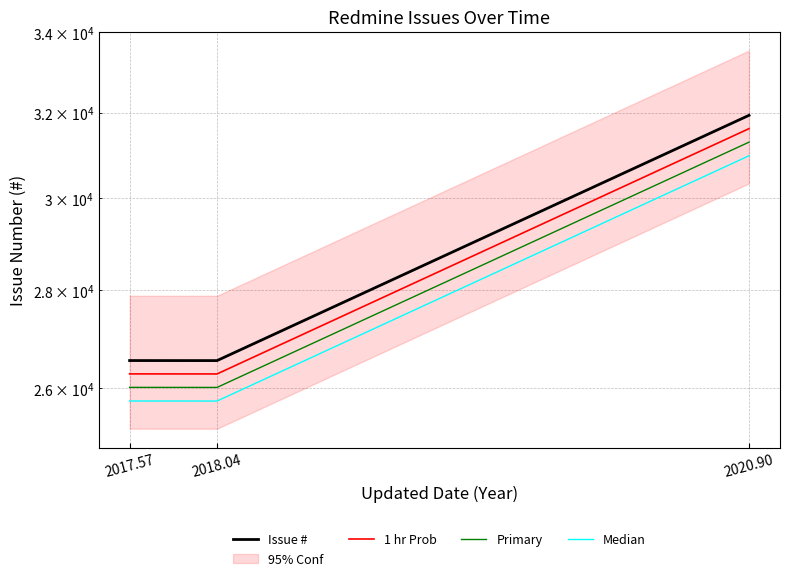

What is the difference between the Median values at 2017.57 and 2020.90?

5224.4